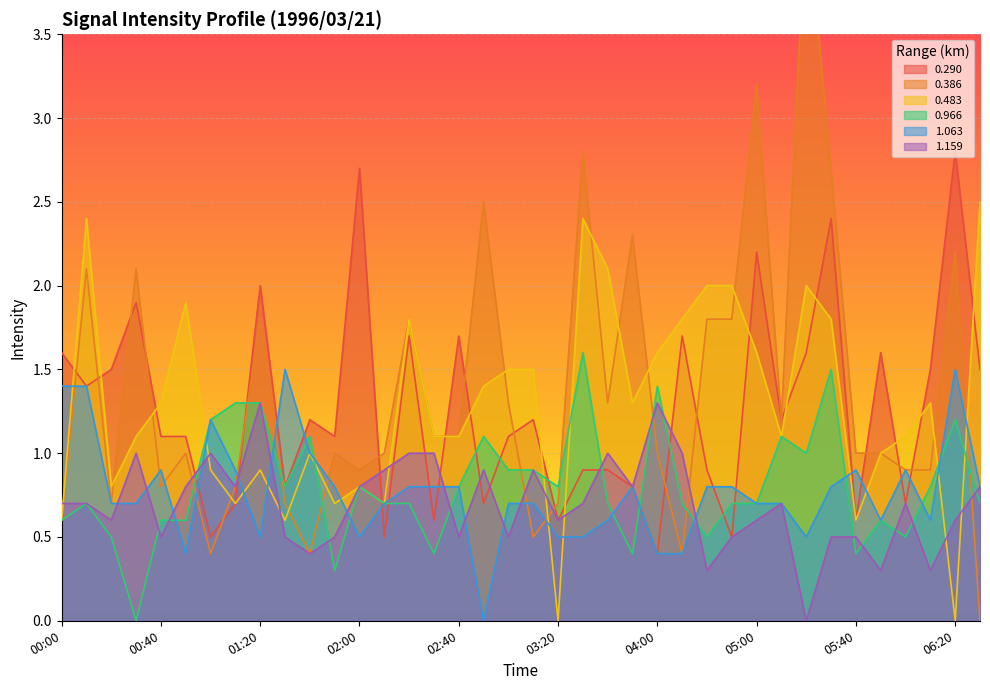

At 01:00, list the series in order from largest to smallest.

0.966, 1.063, 1.159, 0.483, 0.290, 0.386